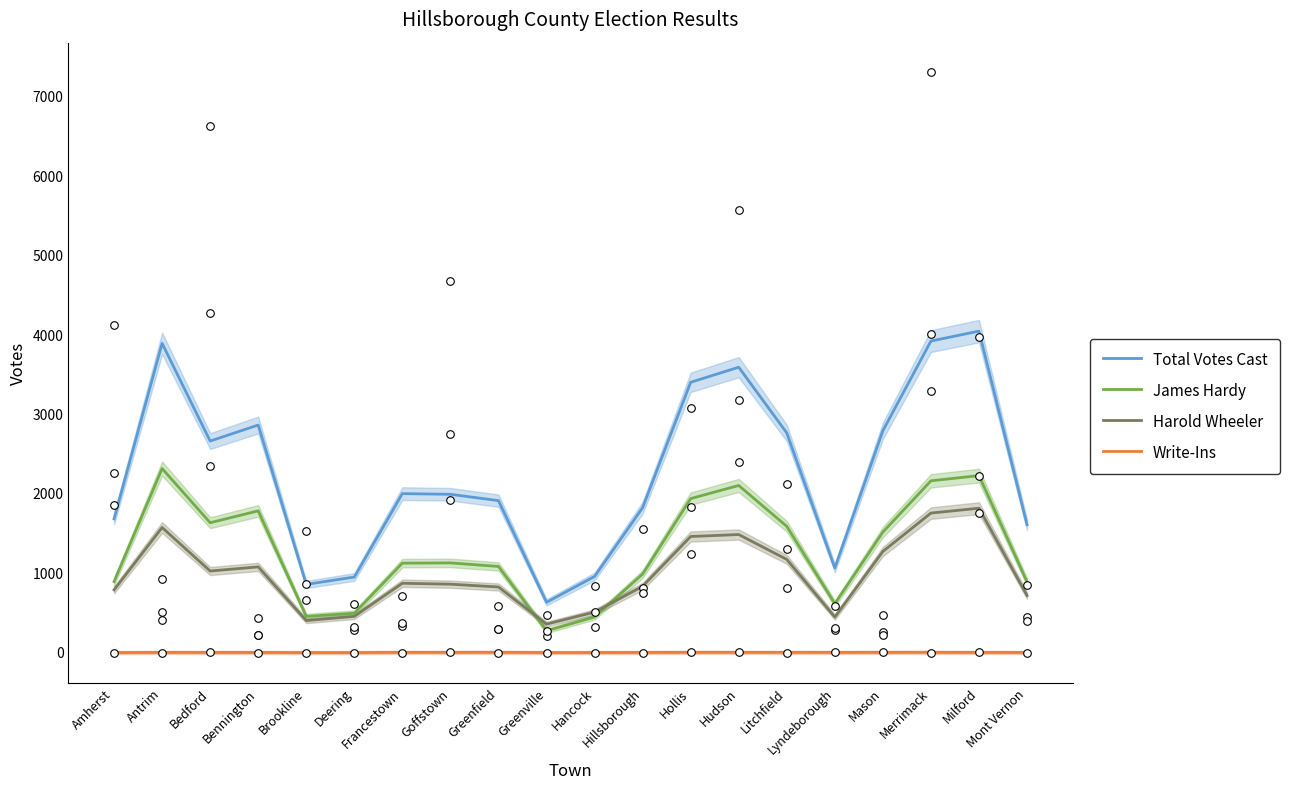

Is the value of James Hardy at Francestown greater than the value of Harold Wheeler at Deering?

Yes